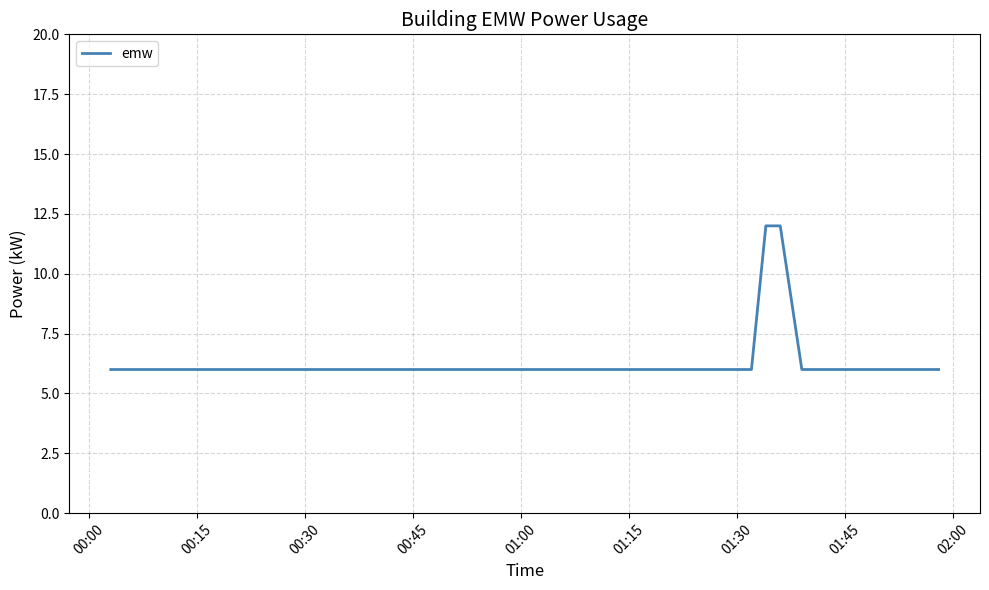

Reading left to right, extract all data points from this chart.

6	6	6	6	6	6	6	6	6	6	6	6	6	6	6	6	6	6	6	6	6	6	6	6	6	6	6	6	6	6	6	12	12	6	6	6	6	6	6	6